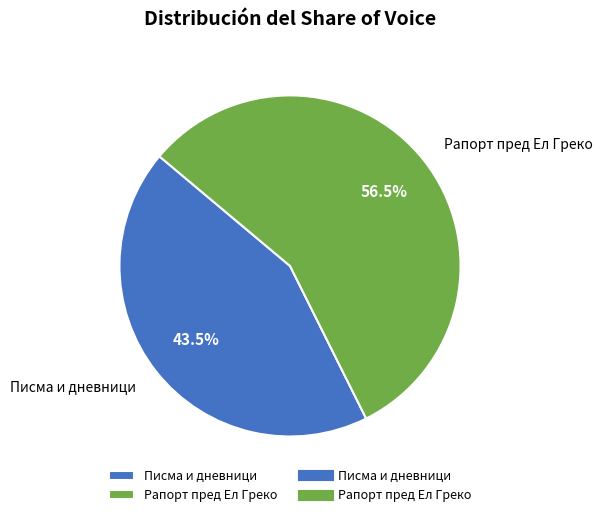

Rank the categories by value from lowest to highest.

Писма и дневници, Рапорт пред Ел Греко